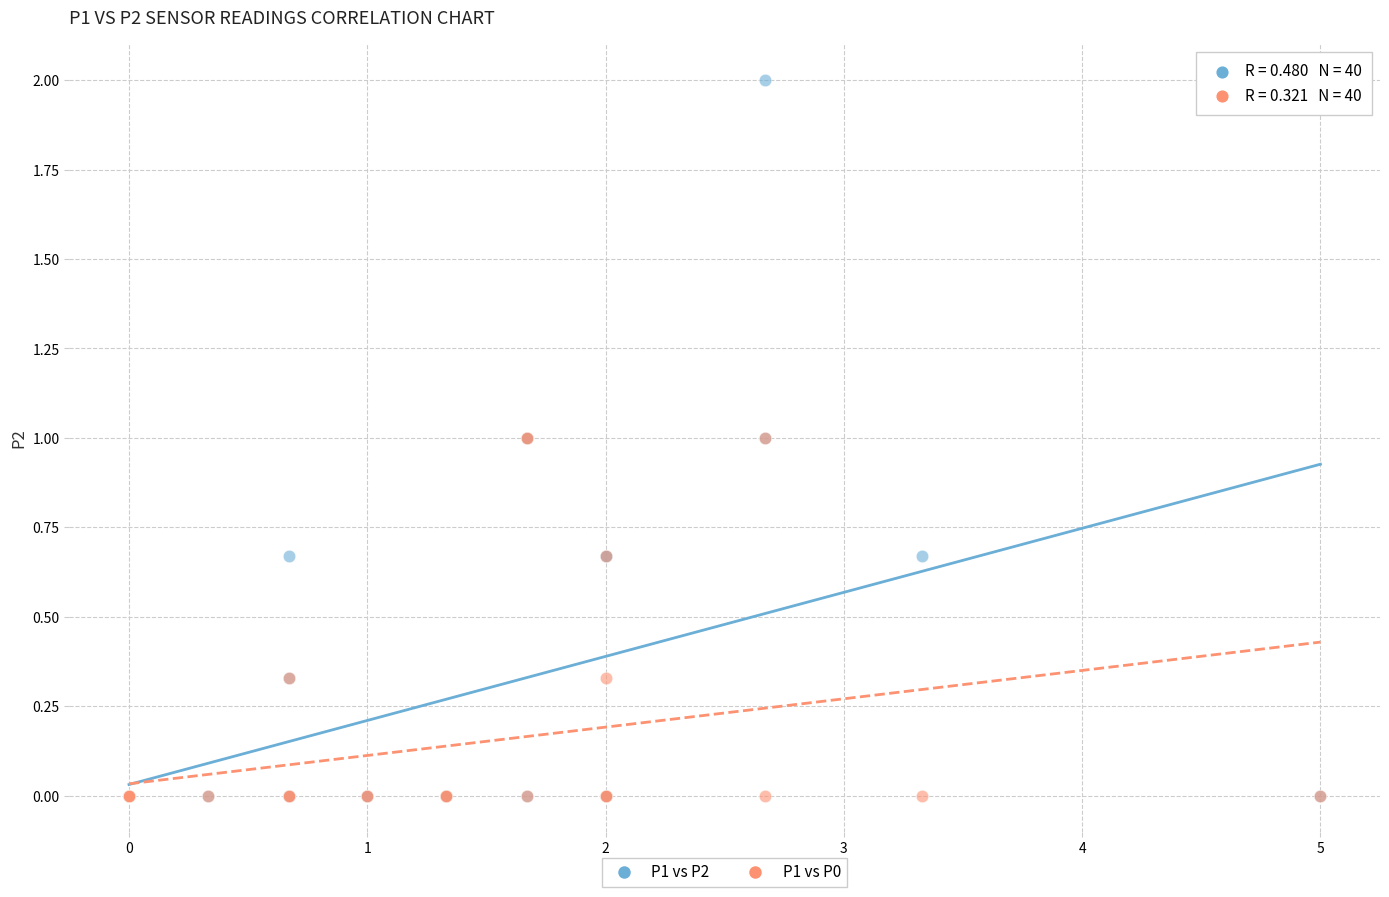

Which series contains the highest Y value?

P1 vs P2